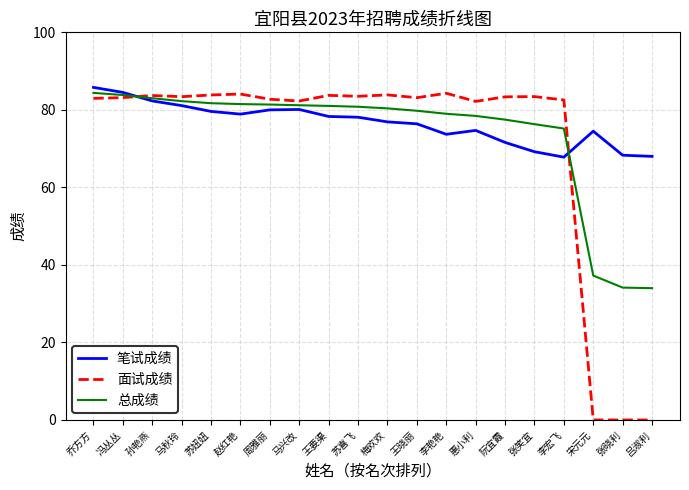

What is the total value across all series at 张笑宜?

228.9